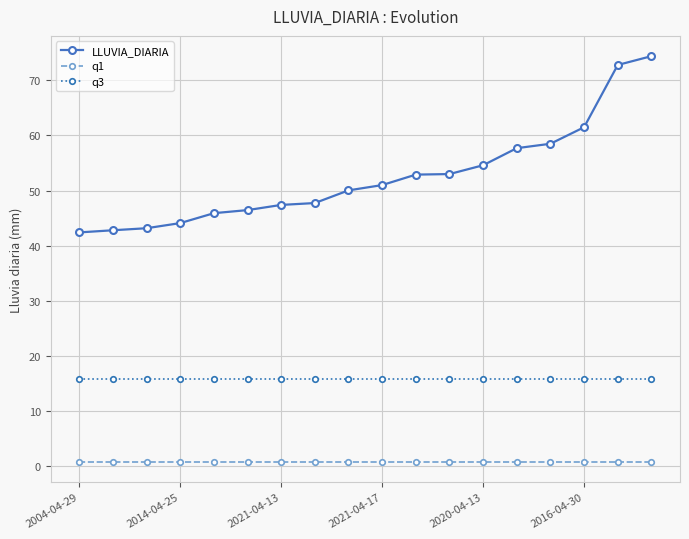

Which series has the widest spread of values?

LLUVIA_DIARIA